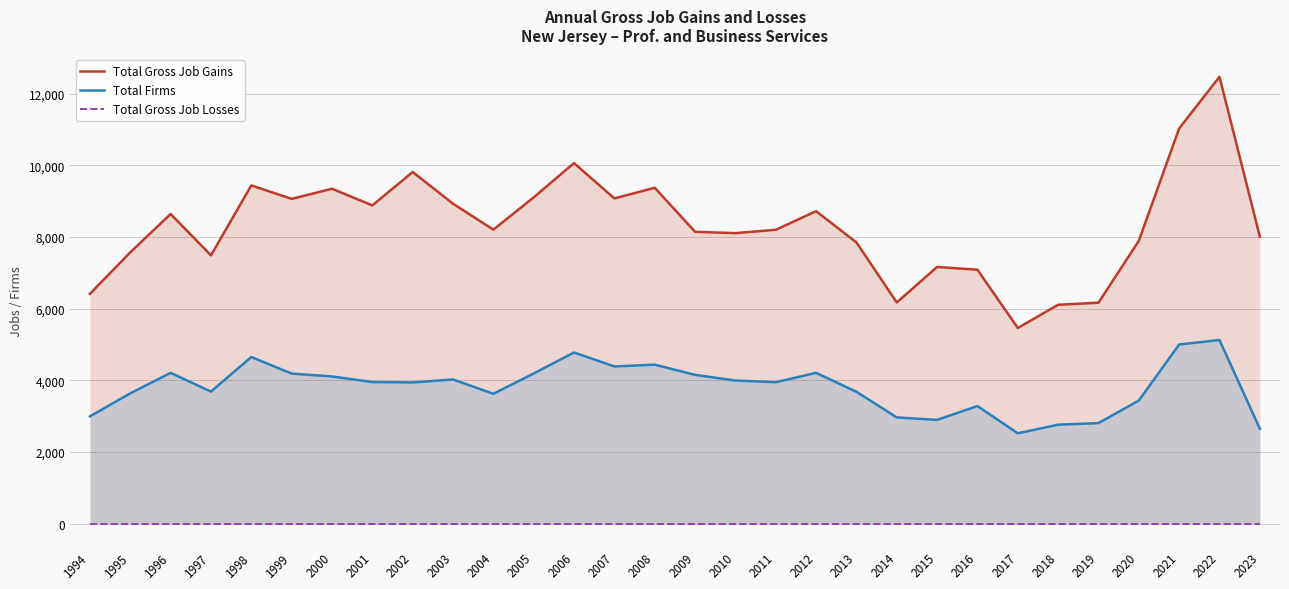

Does the chart display data point markers on the line(s)?

No